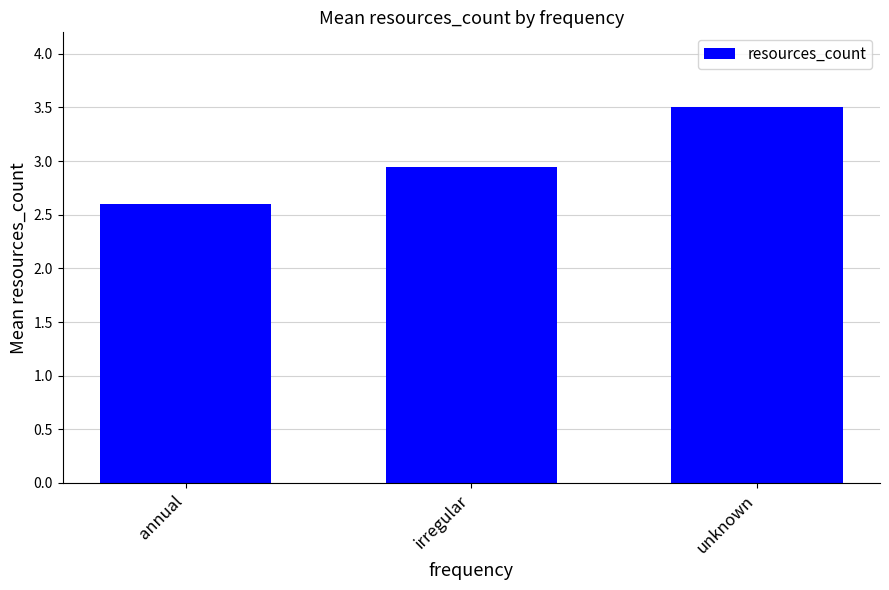

Are the bars grouped side by side (vs. stacked)?

No